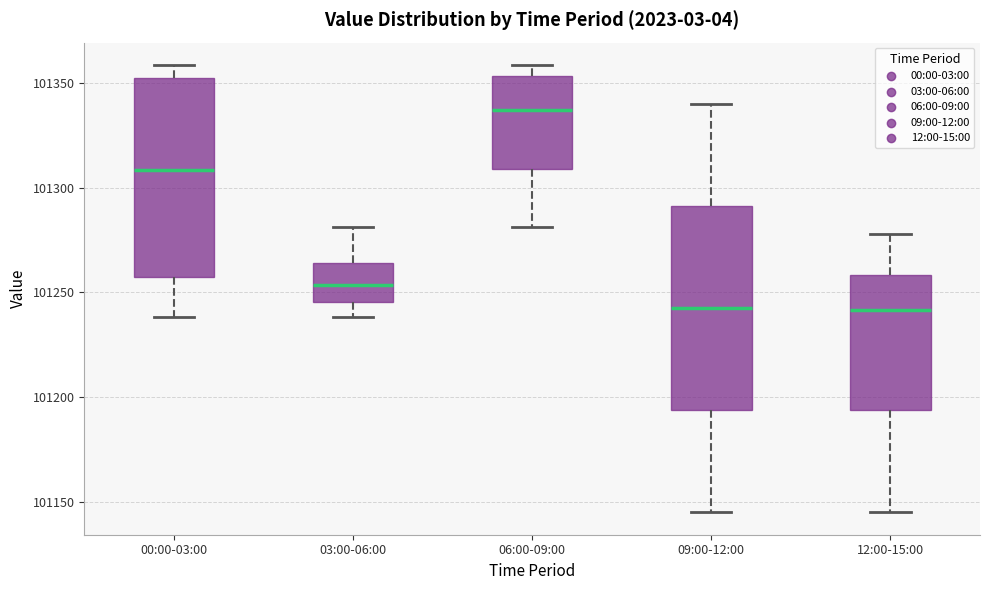

Reading left to right, read every box against the y-axis: the position of its median line, the range the box covers, and the ends of its whiskers. The values are not printed on the chart, so give them approximately, as read against the axis.

00:00-03:00: median 101310, box 101255 to 101350, whiskers 101240 to 101360
03:00-06:00: median 101255, box 101245 to 101265, whiskers 101240 to 101280
06:00-09:00: median 101335, box 101310 to 101355, whiskers 101280 to 101360
09:00-12:00: median 101245, box 101195 to 101290, whiskers 101145 to 101340
12:00-15:00: median 101240, box 101195 to 101260, whiskers 101145 to 101280